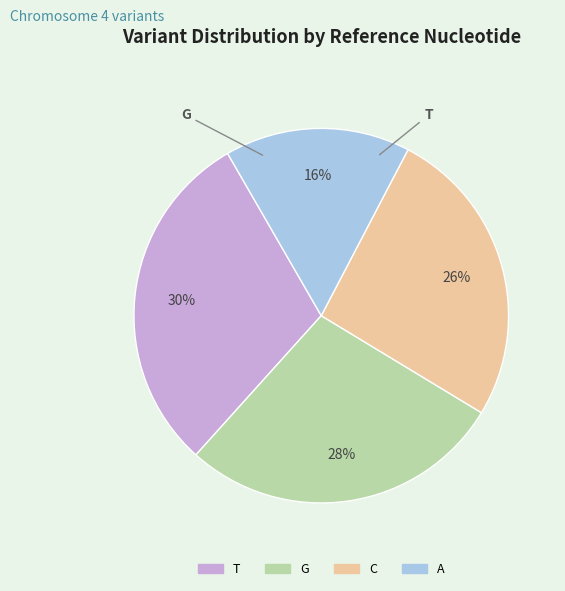

Which category has the smallest portion of the pie?

A